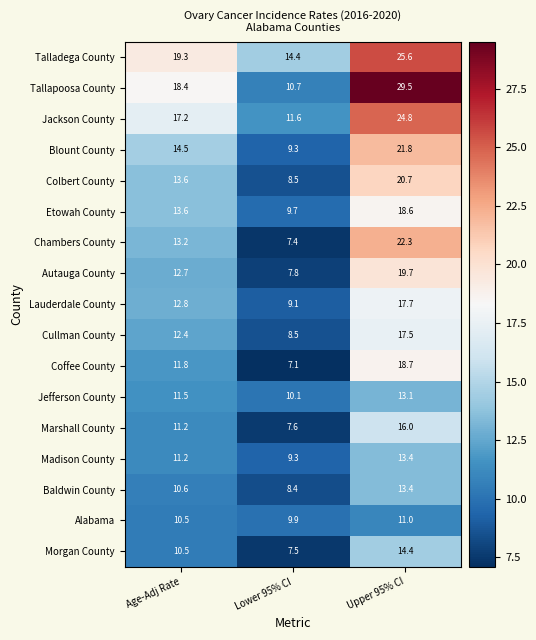

The value of Jefferson County at Upper 95% CI is 13.1. True or false?

True